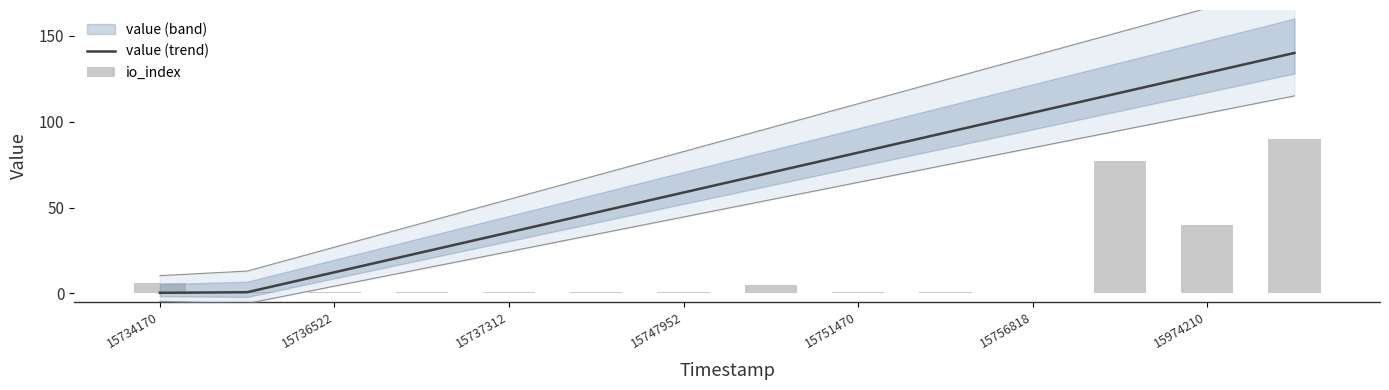

Is the value of value (trend) at 15737312 greater than the value of io_index at 15747952?

Yes